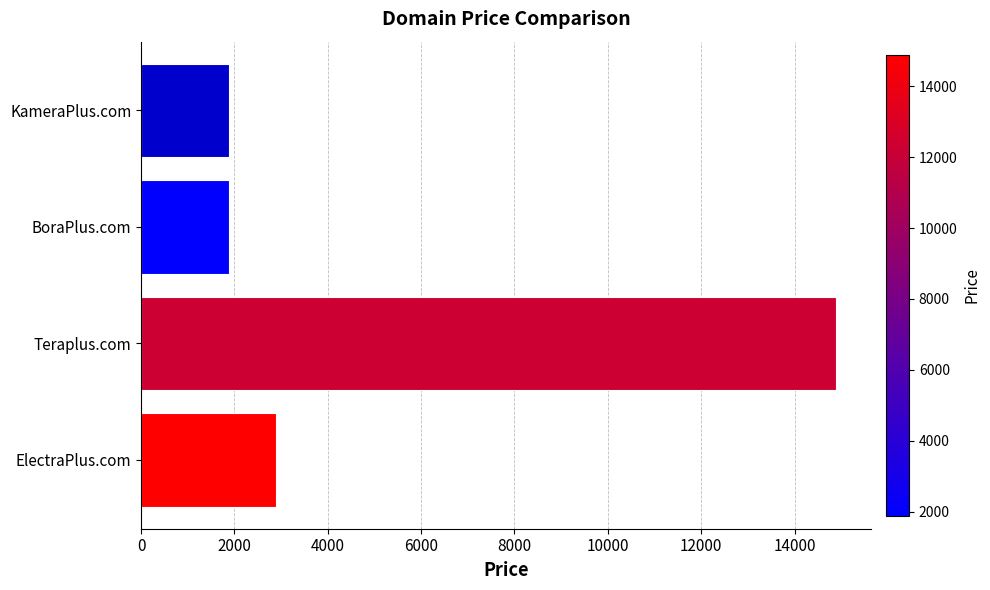

What value does the data have at BoraPlus.com?

1888